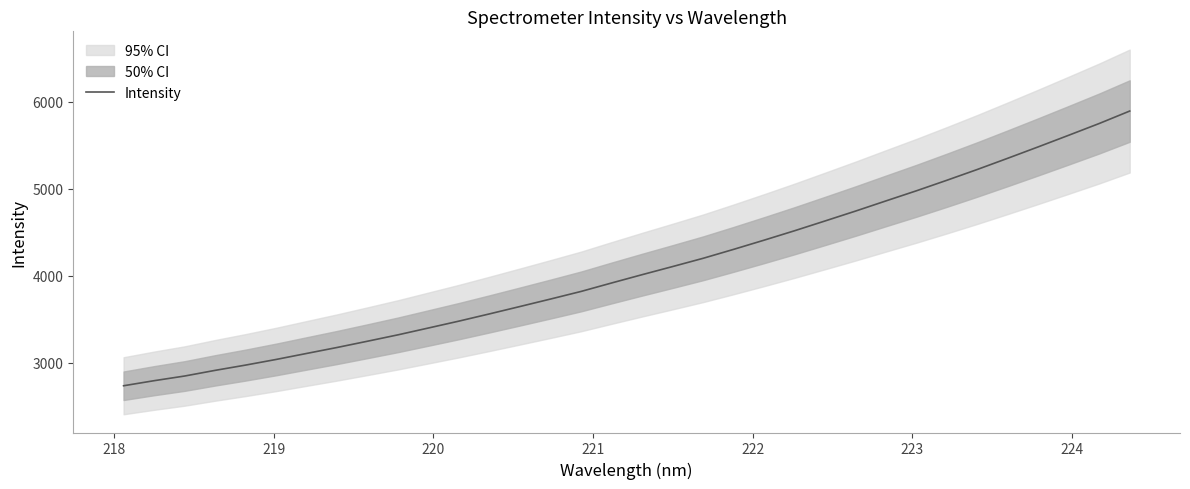

What is the minimum value shown in the chart?

2733.0